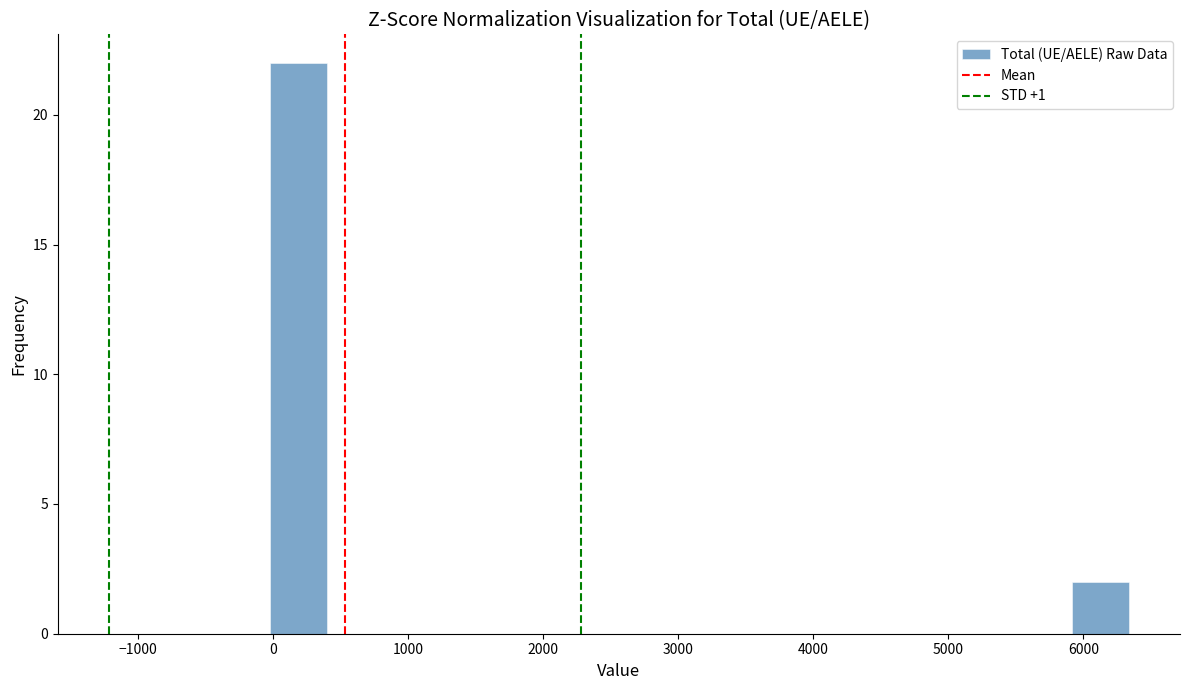

Over which range of the x-axis is the bar tallest?

0 to 400